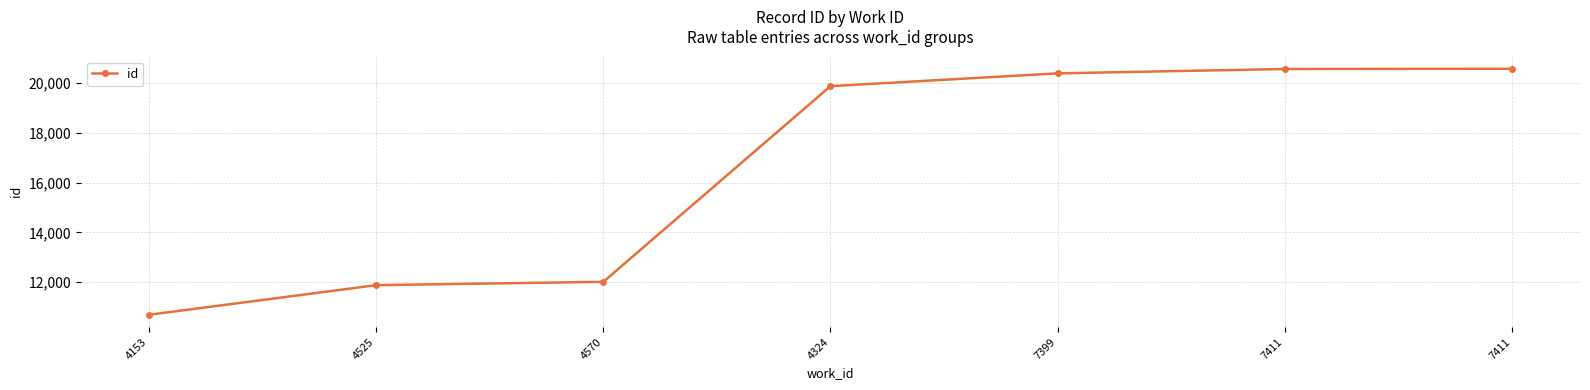

Reading left to right, list all the values displayed in this chart.

4153=10690	4525=11880	4570=12014	4324=19879	7399=20394	7411=20570	7411=20578